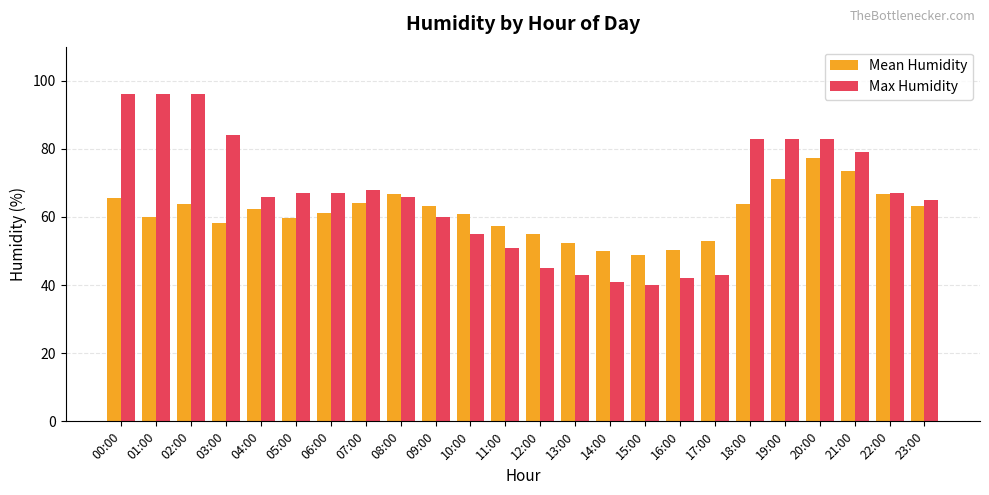

Is the value of Max Humidity at 18:00 greater than the value of Mean Humidity at 17:00?

Yes